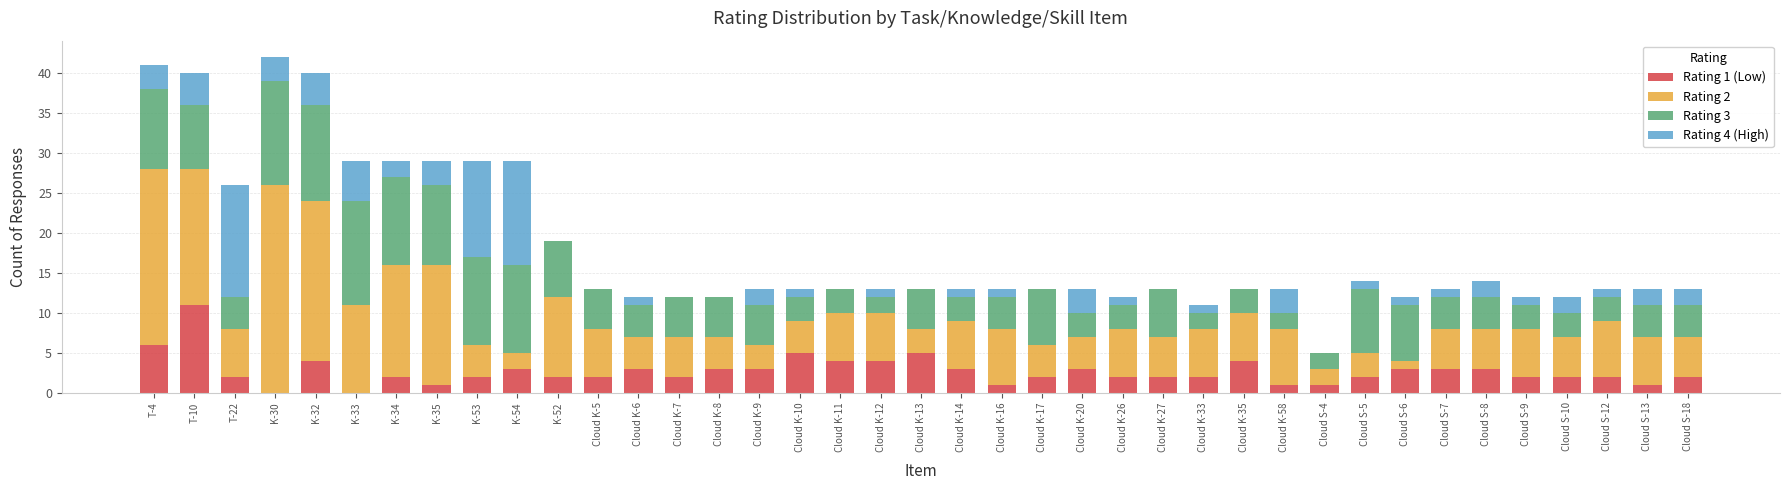

The value of Rating 1 (Low) at Cloud S-5 is 2. True or false?

True